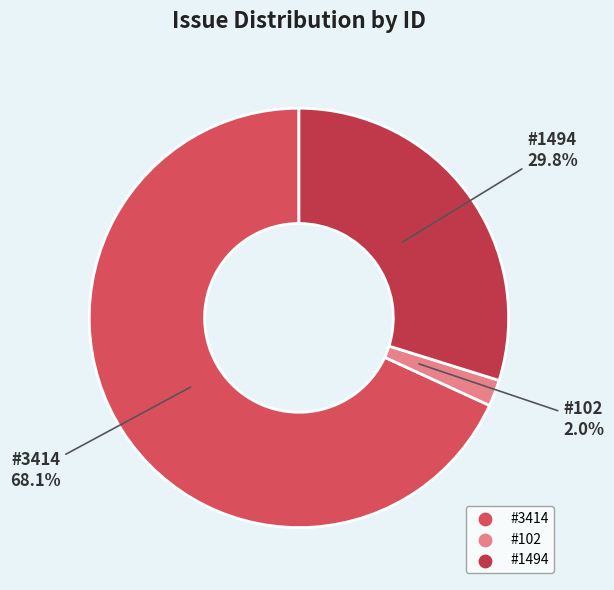

To the nearest percent, what is the average slice percentage?

33%